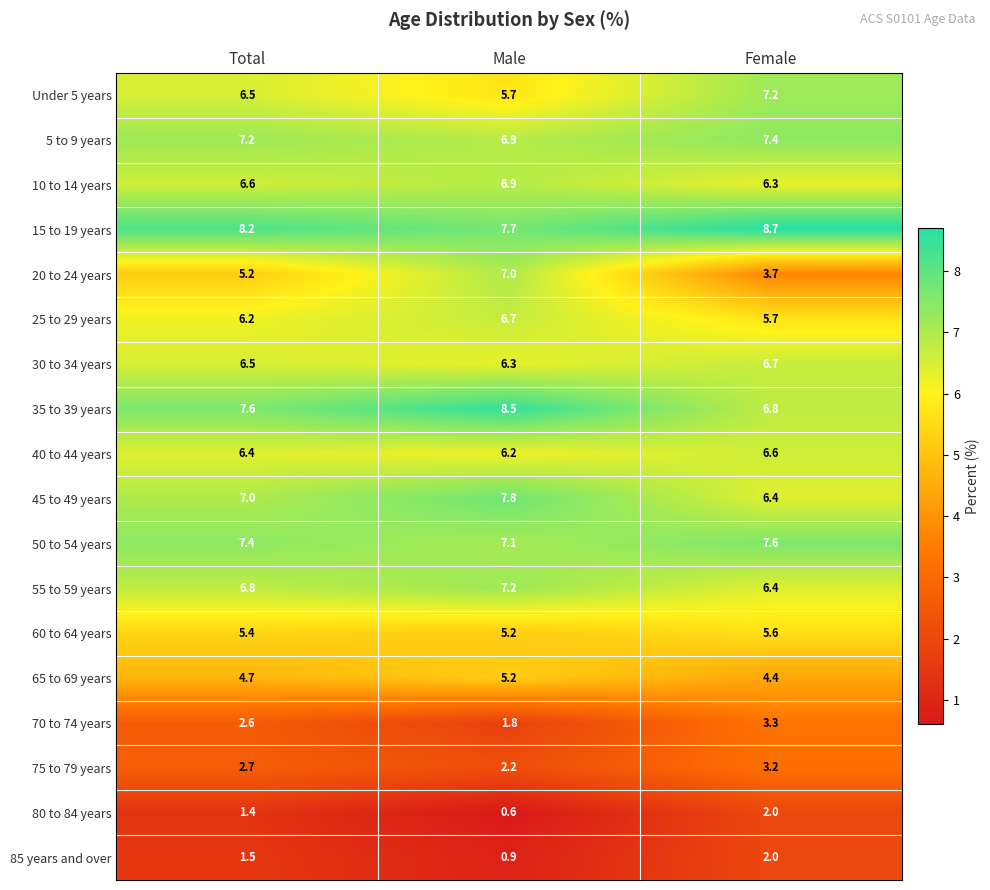

What is the difference between the 80 to 84 years values at Total and Female?

0.6